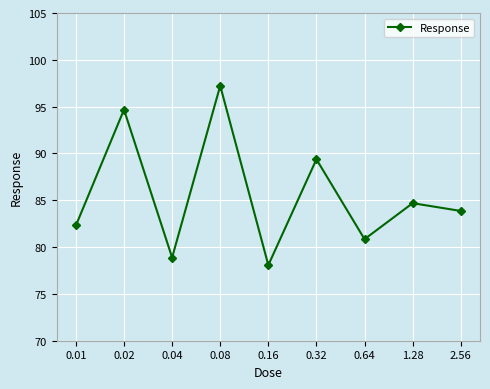

Reading left to right, extract all data points from this chart.

82.3	94.7	78.9	97.2	78.1	89.4	80.8	84.7	83.9